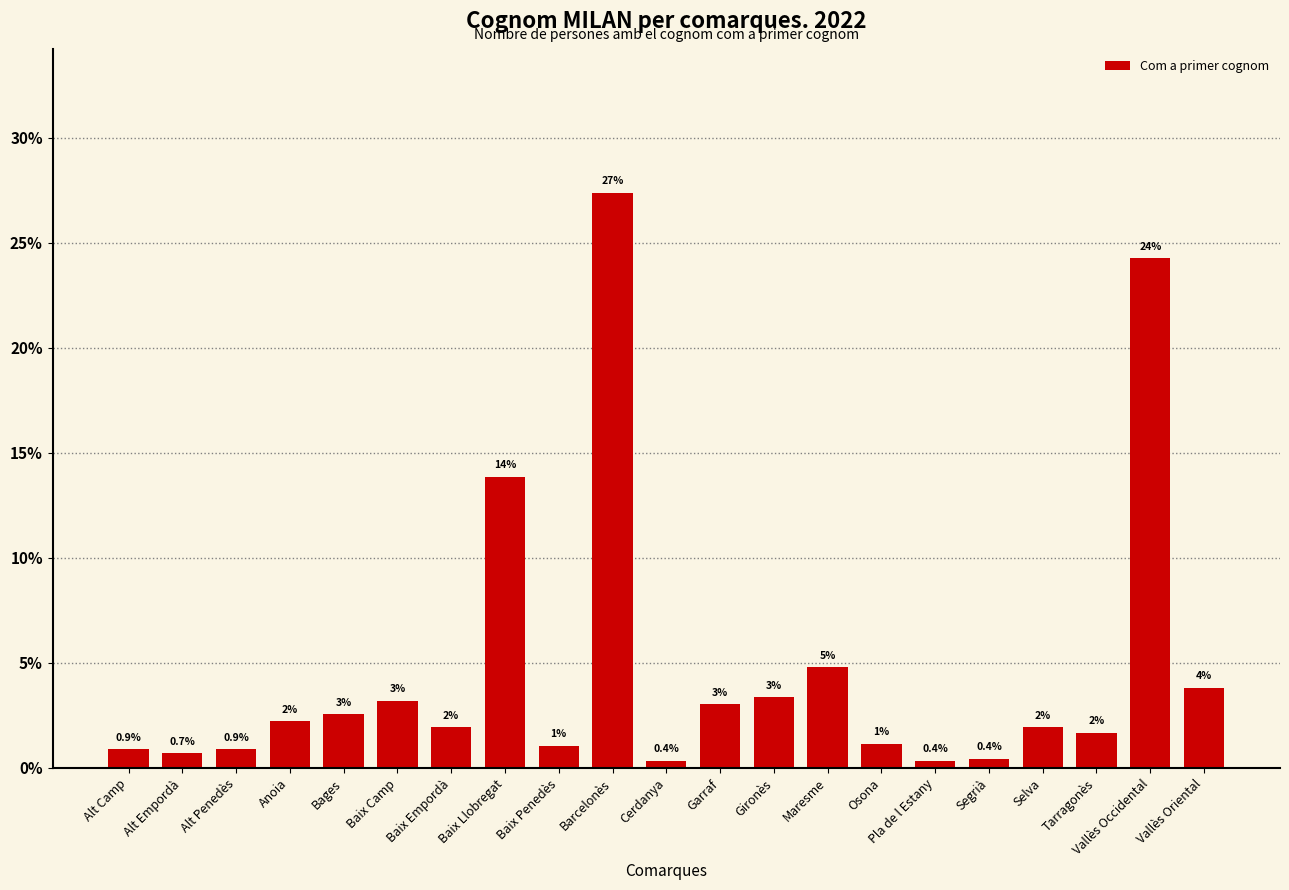

What is the change in value from Barcelonès to Pla de l Estany?

-27.0